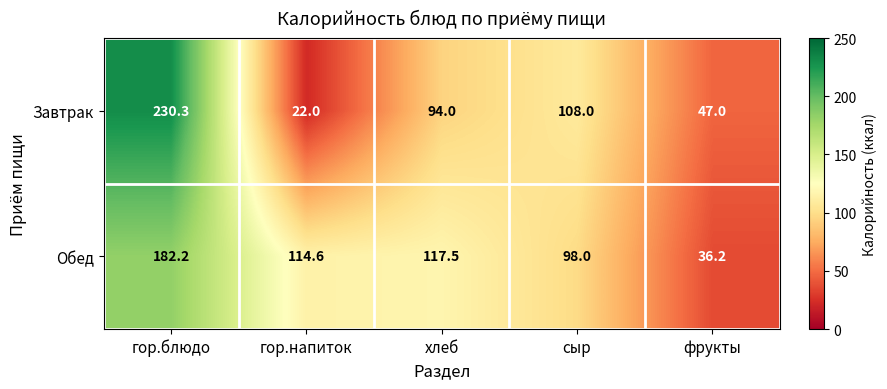

Rank the series by their average value, from lowest to highest.

Завтрак, Обед